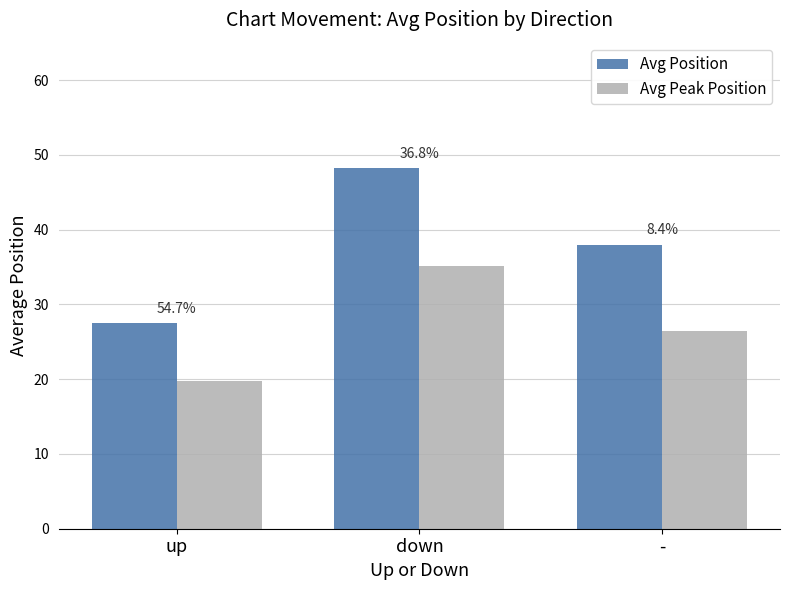

How many bars are there in each group?

2